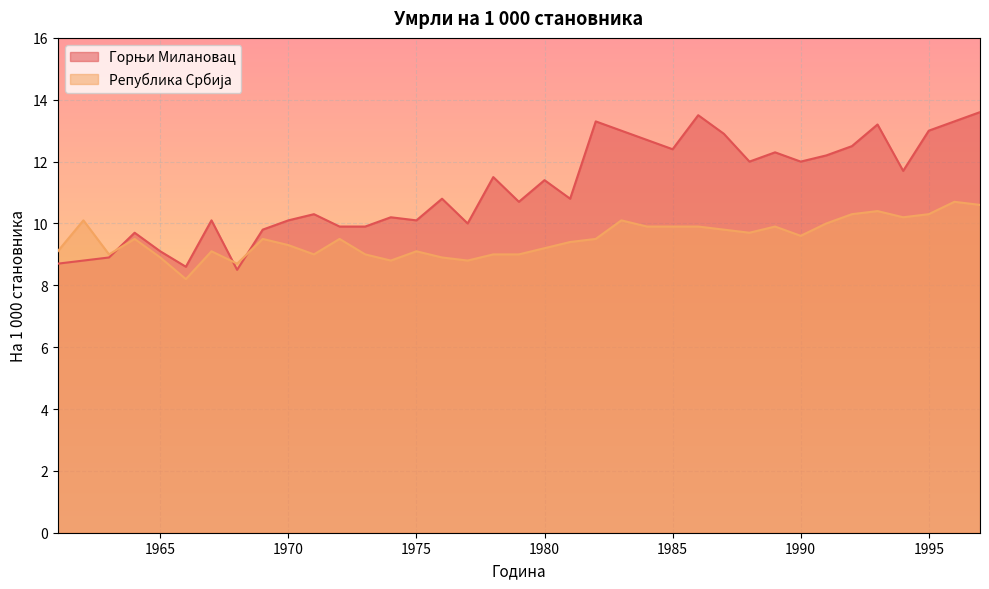

What is the value of the Република Србија point at the 27th from the left?

9.8